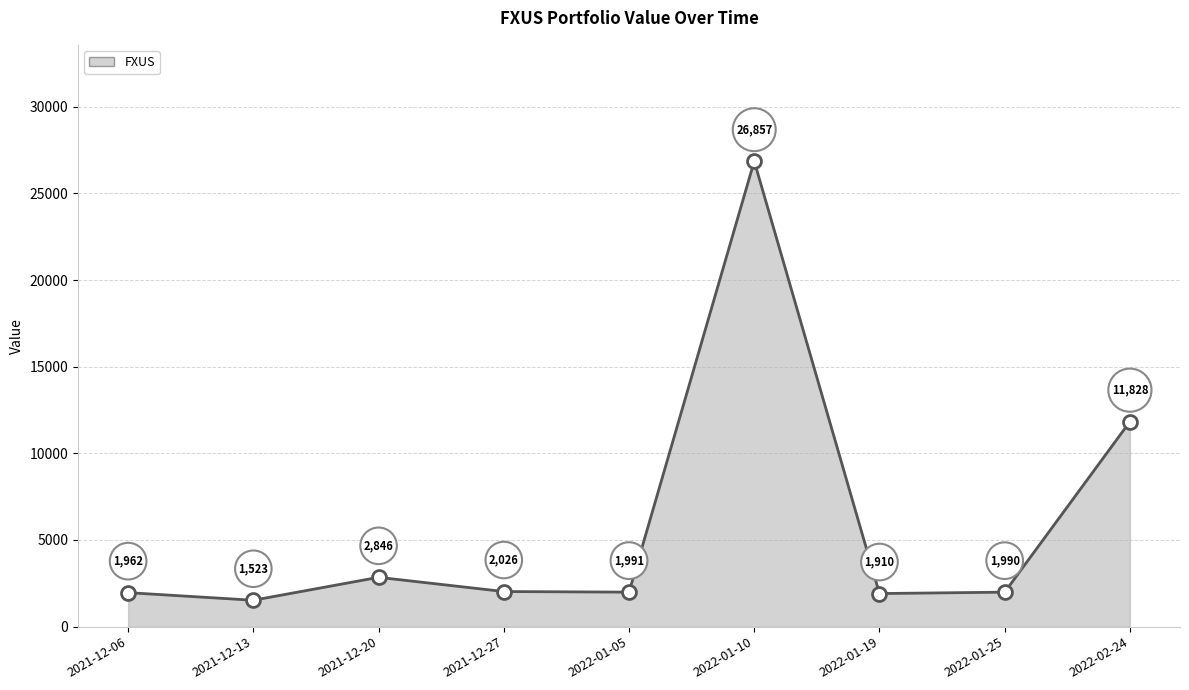

What is the change in value from 2021-12-06 to 2022-02-24?

+9866.0